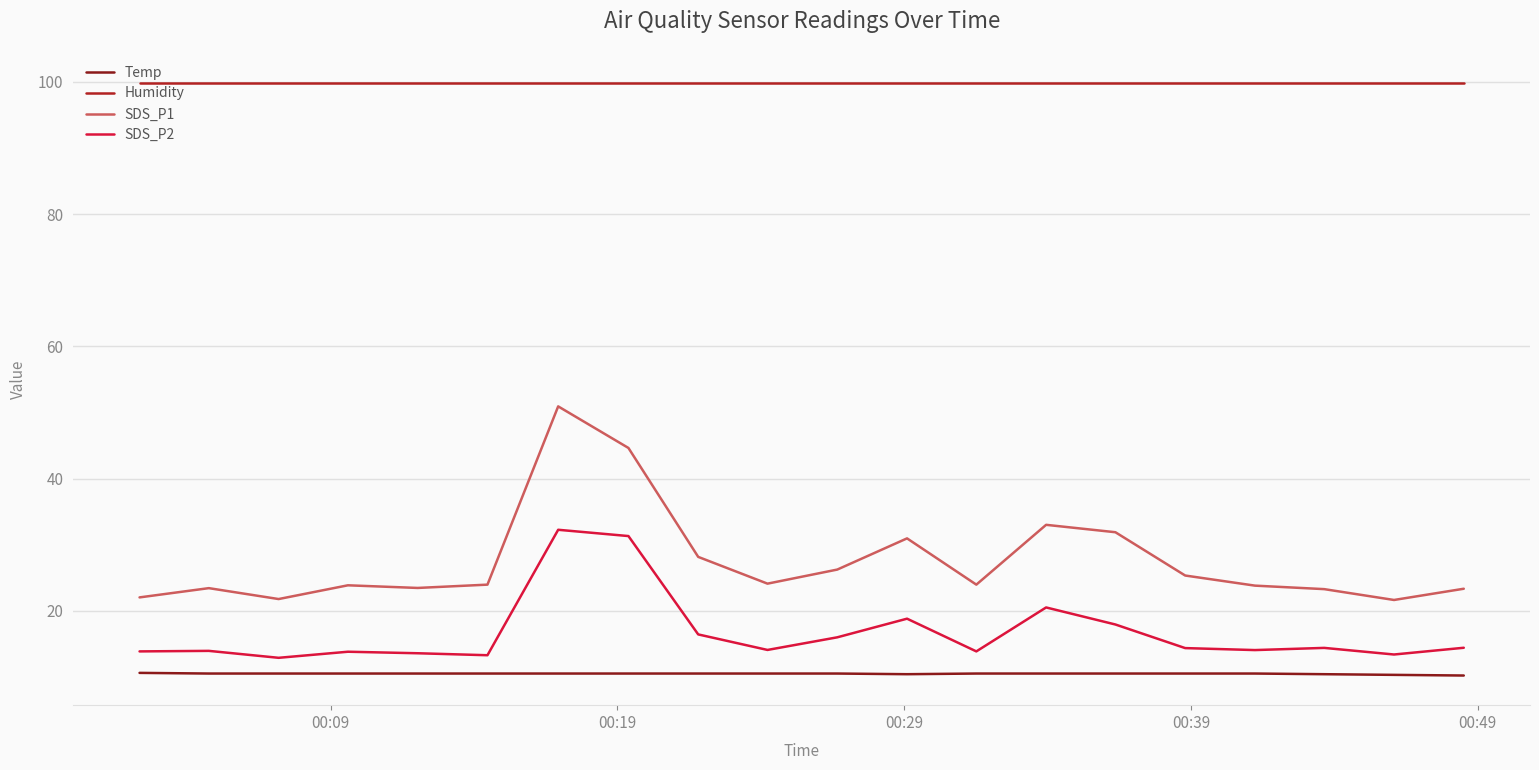

Which series has the widest spread of values?

SDS_P1